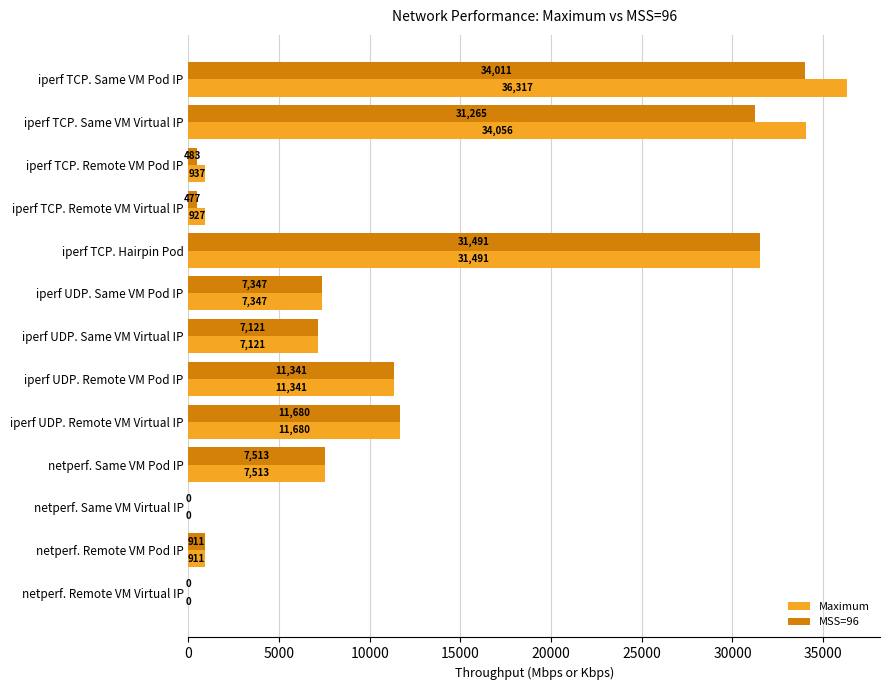

At which label is Maximum closest to 18158?

iperf UDP. Remote VM Virtual IP